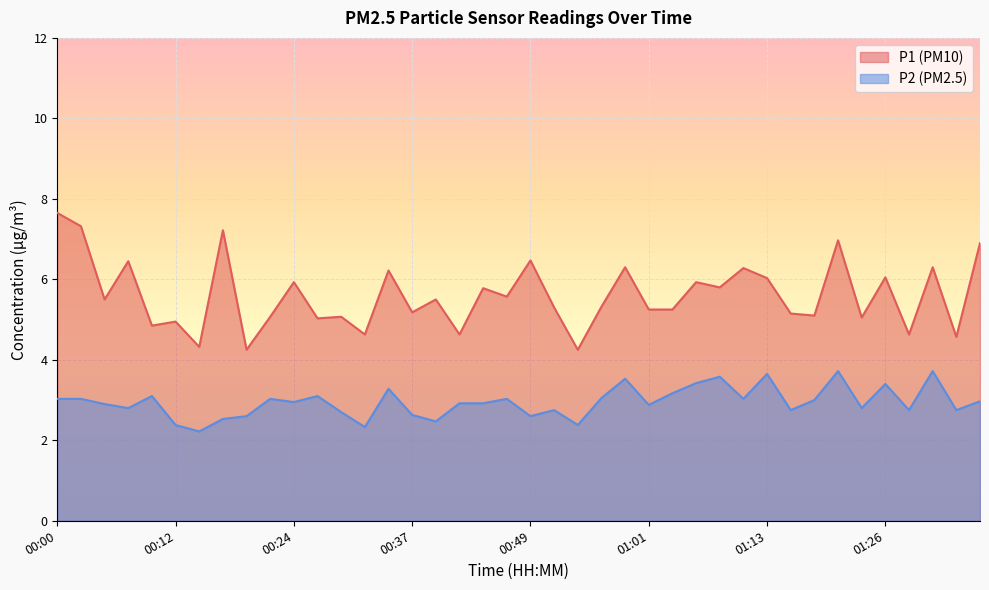

What is the value of the P2 point at the 9th from the left?

2.6